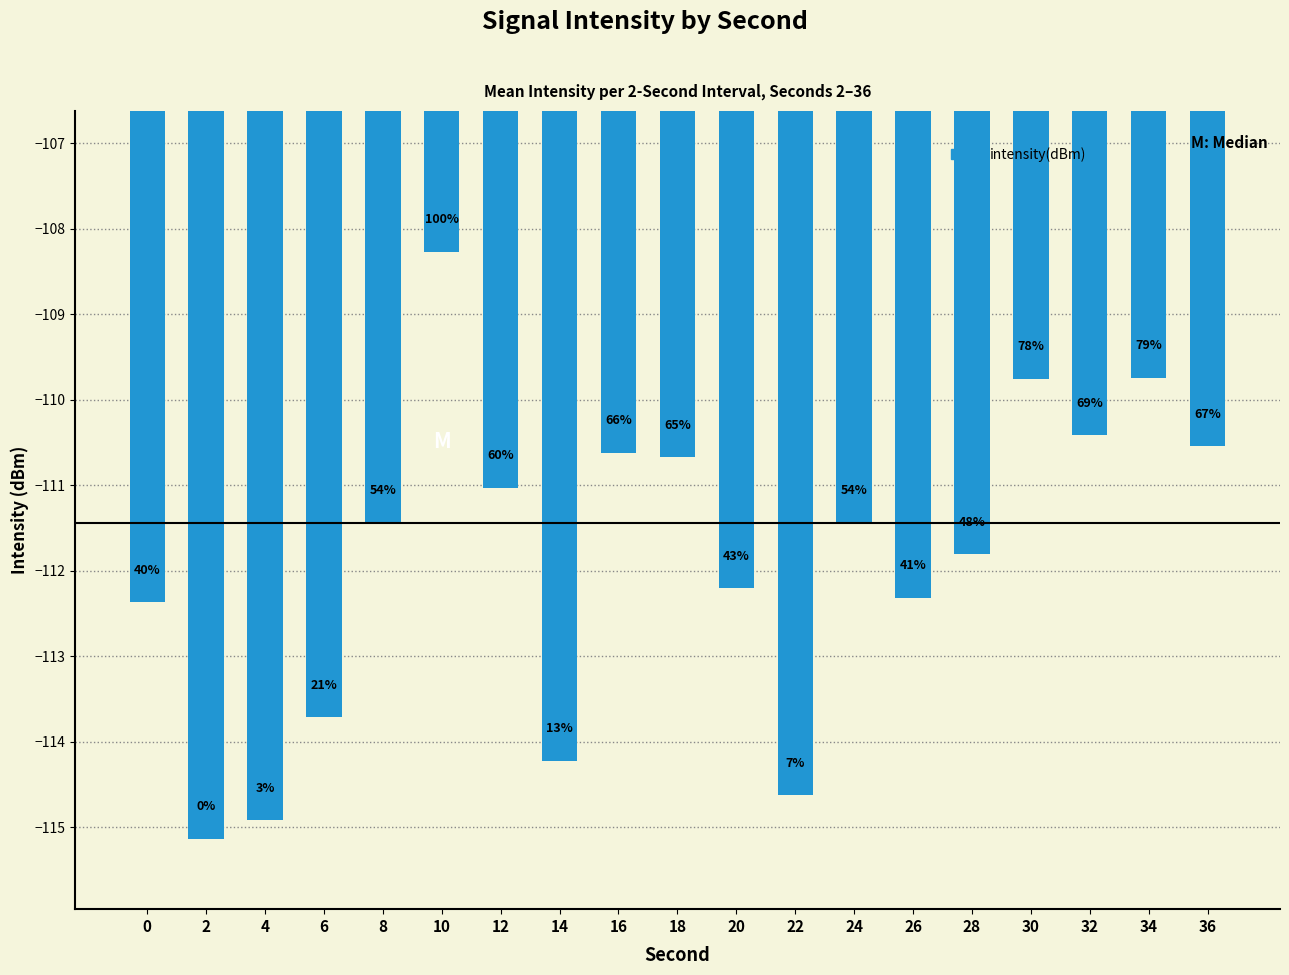

True or false: the data shows -160.6 at 0.

False